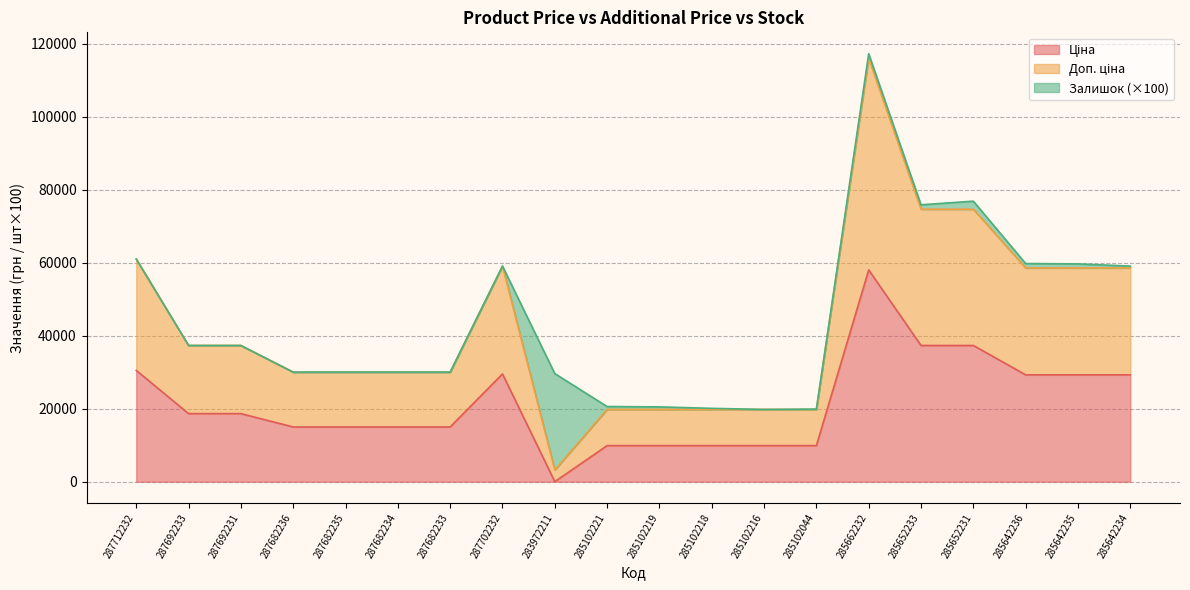

Is it true that Доп. ціна equals 19817.0 at 285102216?

True